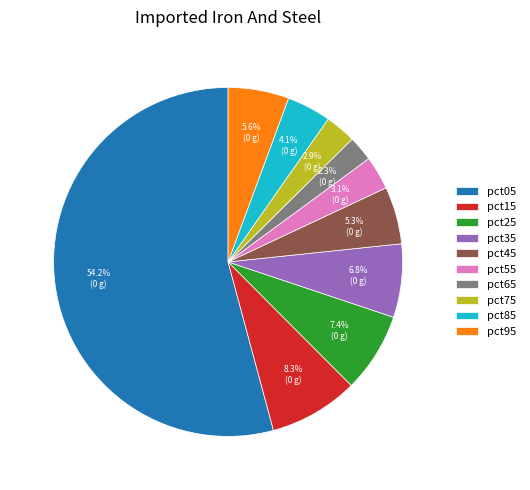

Combined, what portion of the pie is pct15 and pct05?

62.5%